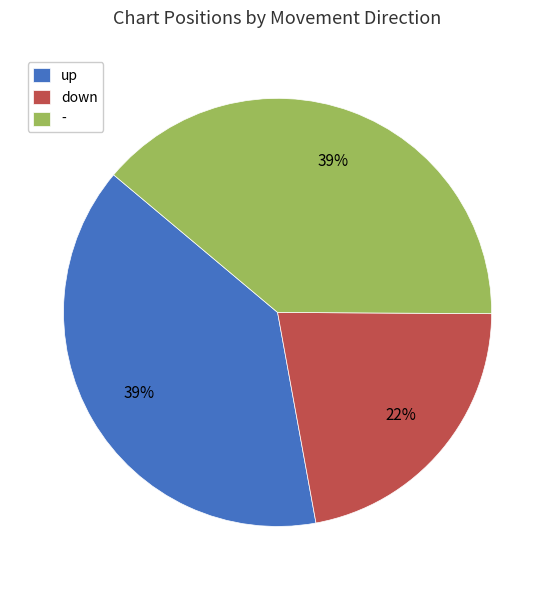

To the nearest percent, what is the average slice percentage?

33%